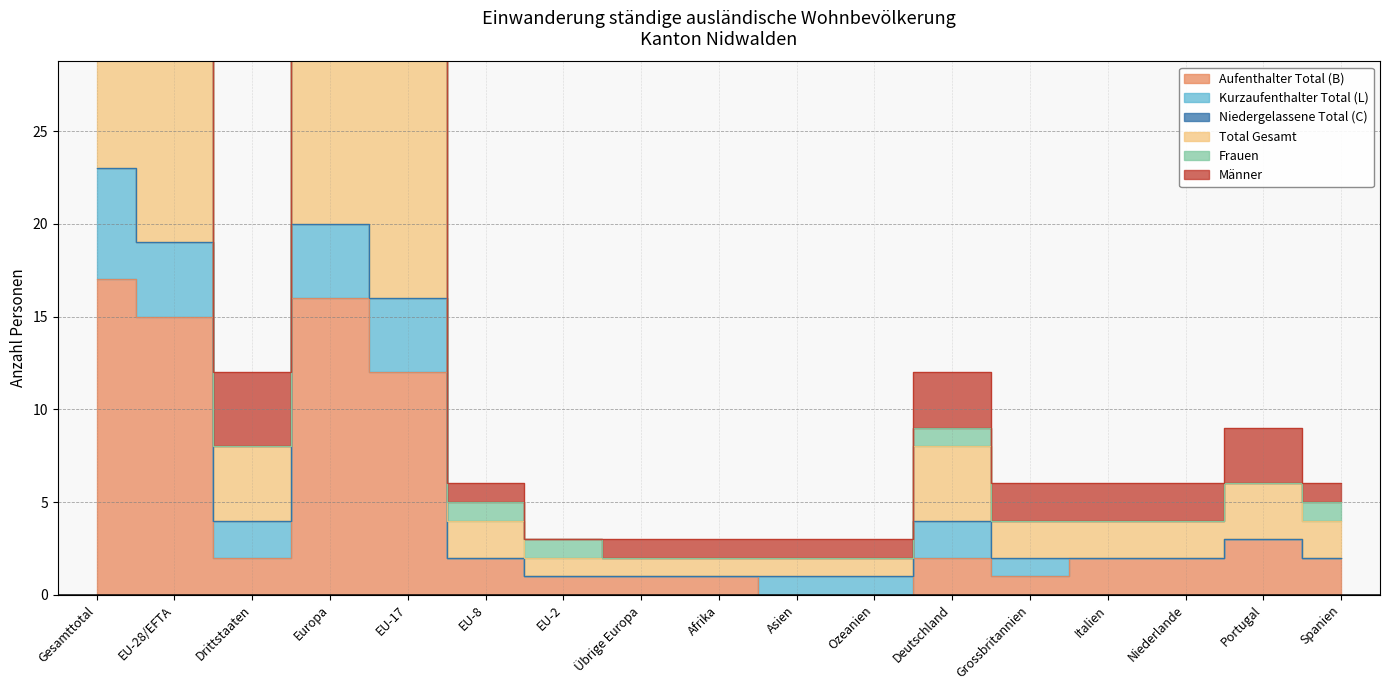

In Männer, how many points are higher than both neighbors (excluding endpoints)?

3